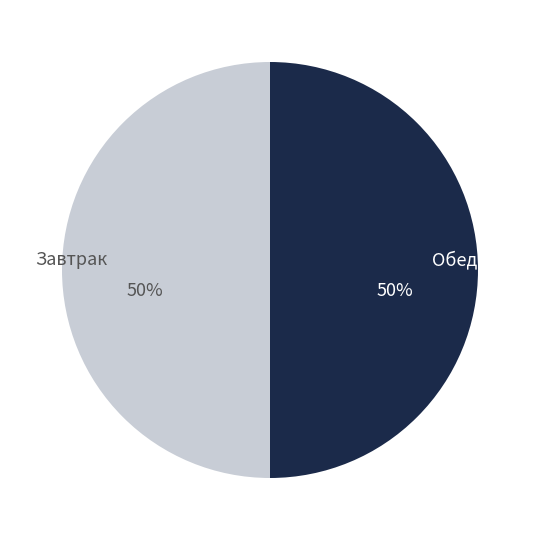

To the nearest percent, what portion does Обед represent?

50%